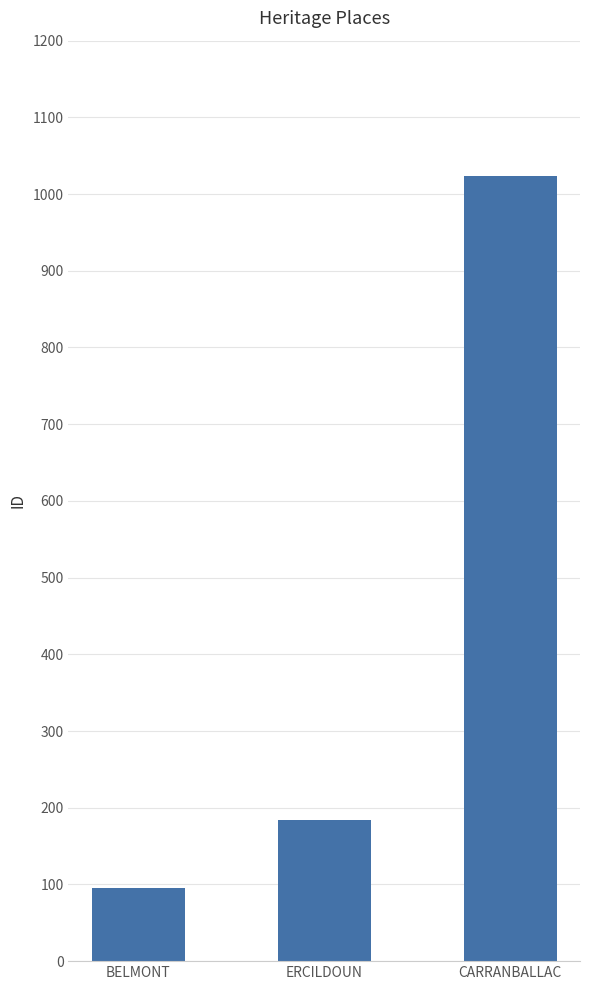

Is it true that the value at ERCILDOUN is 324?

False